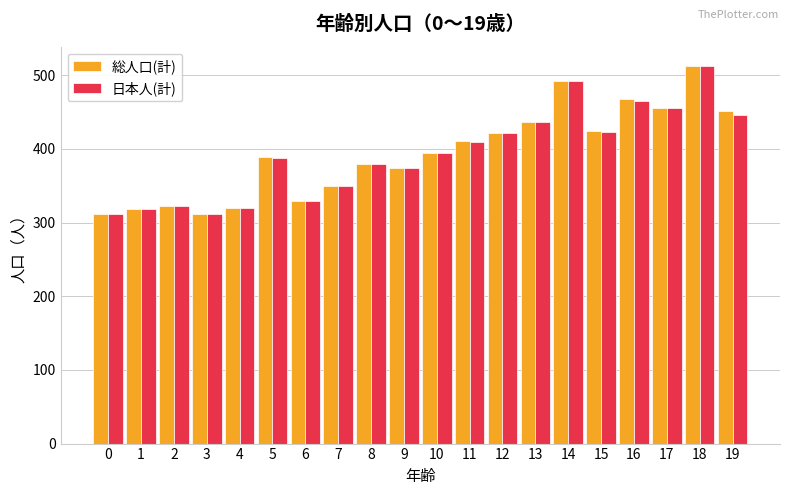

What are all the series names shown in the legend?

総人口(計), 日本人(計)